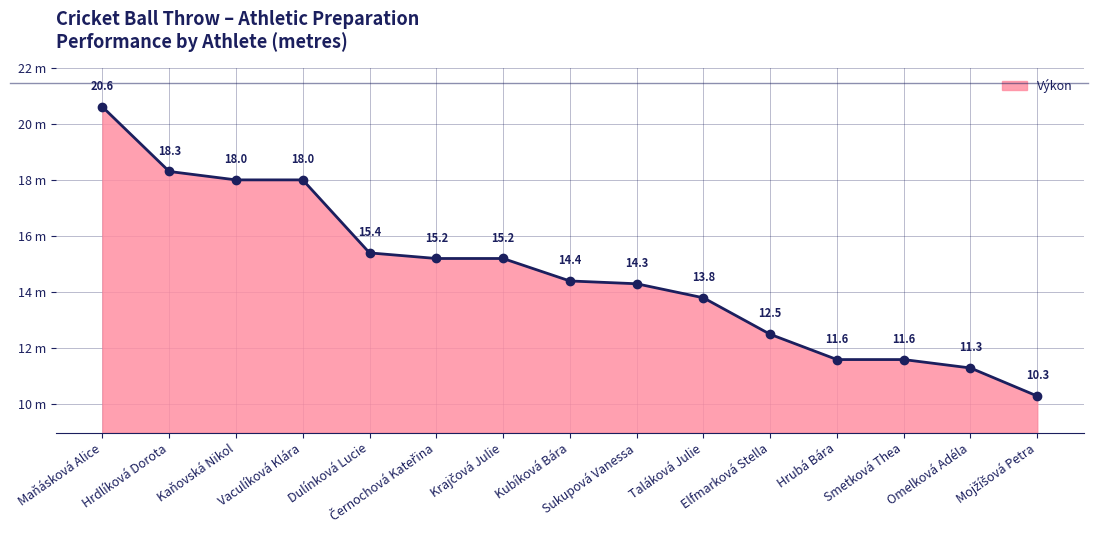

Reading left to right, transcribe all the data shown in this chart.

Maňásková Alice=20.6	Hrdlíková Dorota=18.3	Kaňovská Nikol=18.0	Vaculíková Klára=18.0	Dulínková Lucie=15.4	Černochová Kateřina=15.2	Krajčová Julie=15.2	Kubíková Bára=14.4	Sukupová Vanessa=14.3	Taláková Julie=13.8	Elfmarková Stella=12.5	Hrubá Bára=11.6	Smetková Thea=11.6	Omelková Adéla=11.3	Mojžíšová Petra=10.3